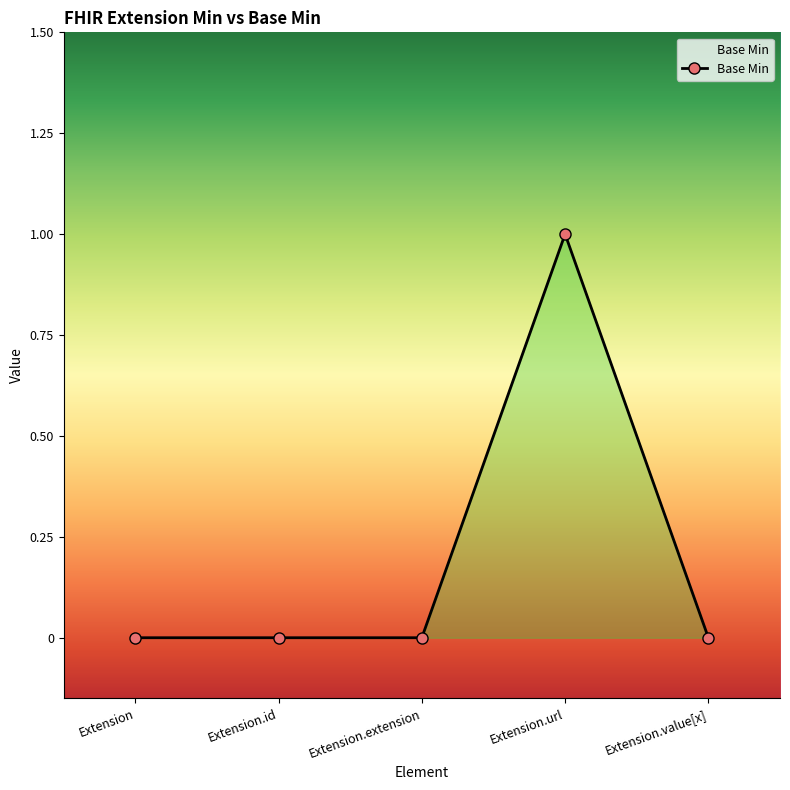

How many categories are shown in the chart?

5